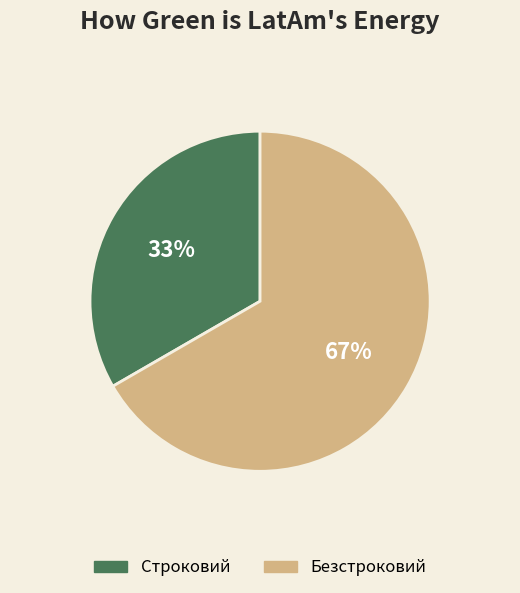

To the nearest percent, what portion does Строковий represent?

33%